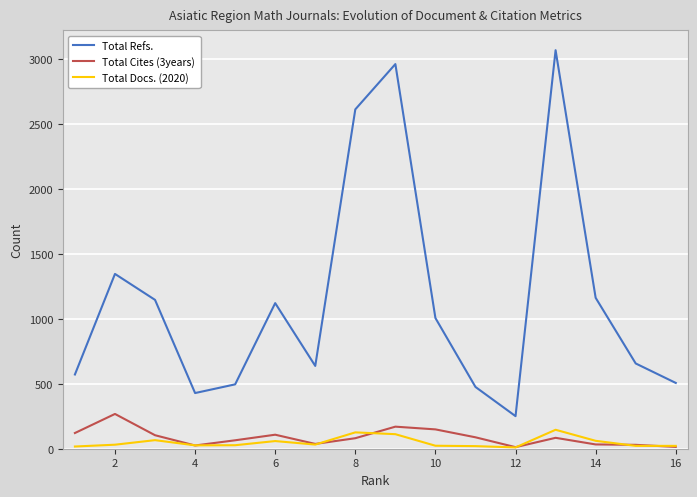

Which series has the largest range (max minus min)?

Total Refs.